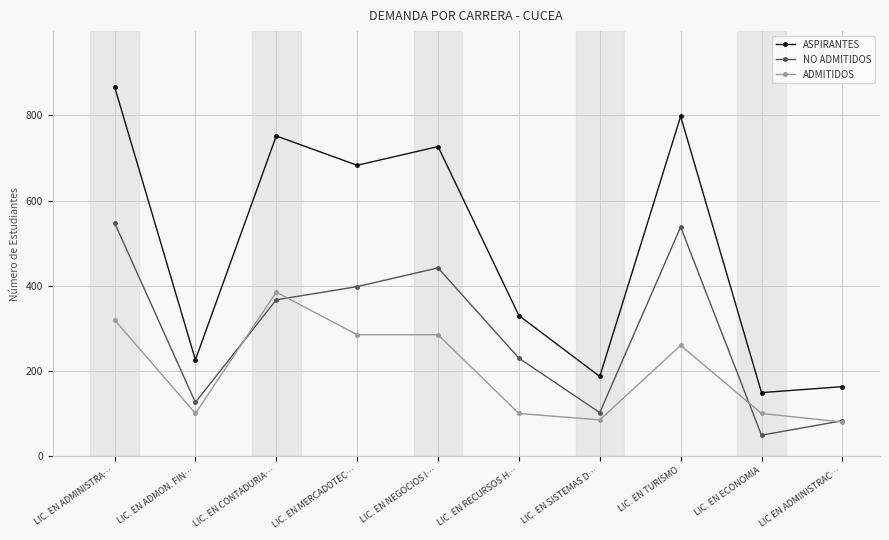

Which series has the widest spread of values?

ASPIRANTES